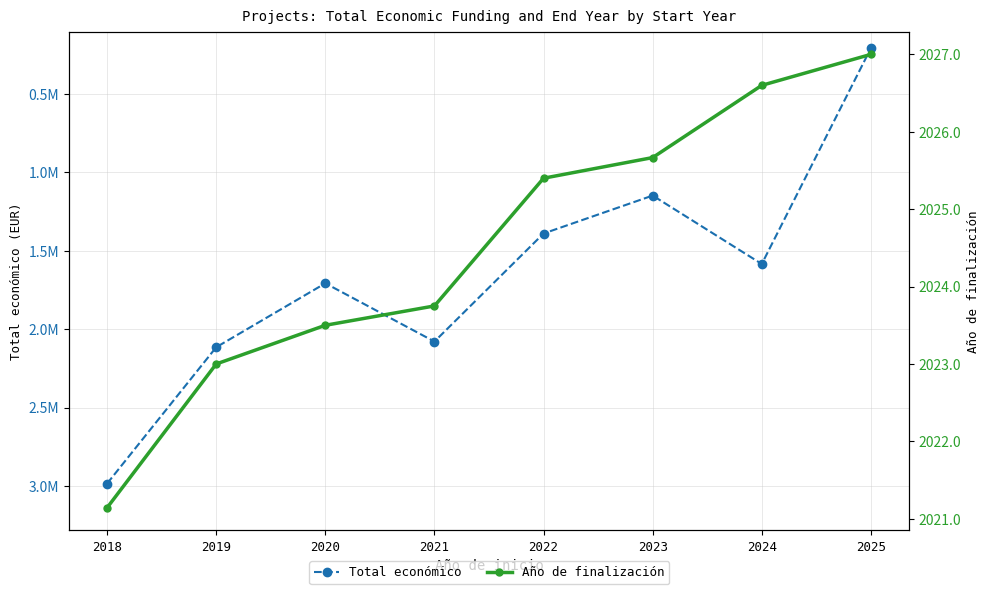

Does the chart have visible grid lines?

Yes